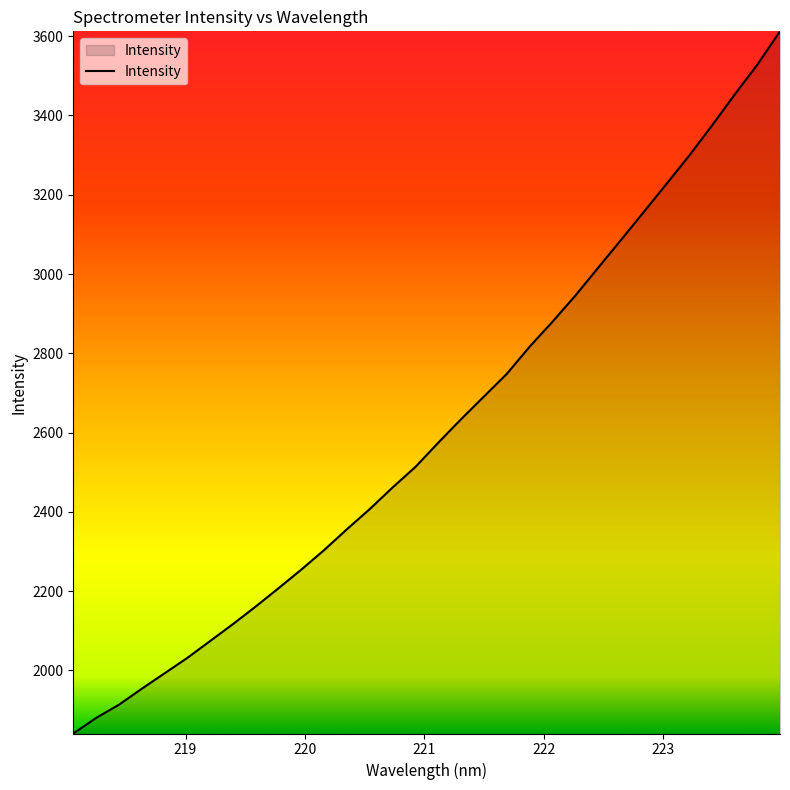

What is the smallest value displayed?

1840.6